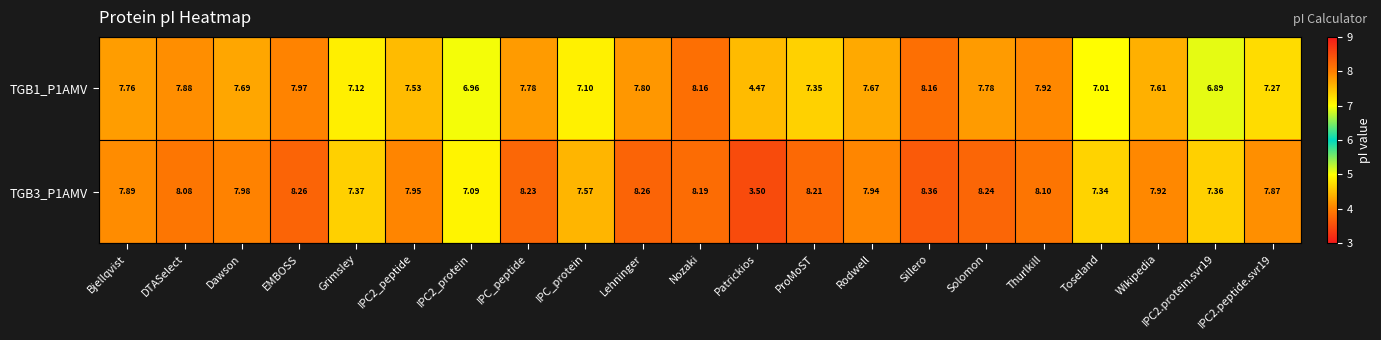

What is the spread (max minus min) of values at IPC2.protein.svr19?

0.5